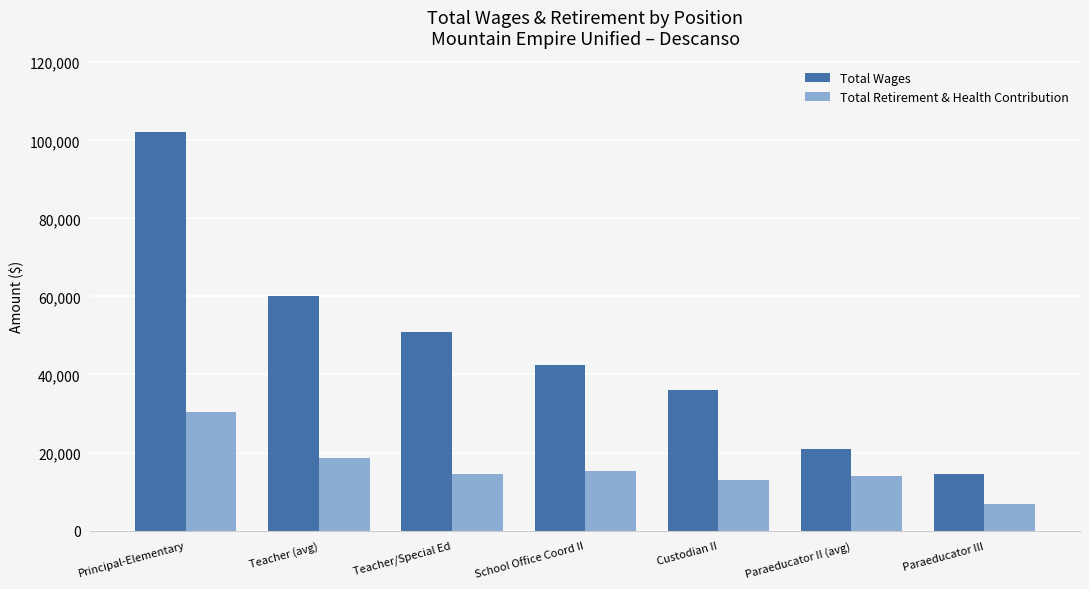

What position from the right is Principal-Elementary?

7